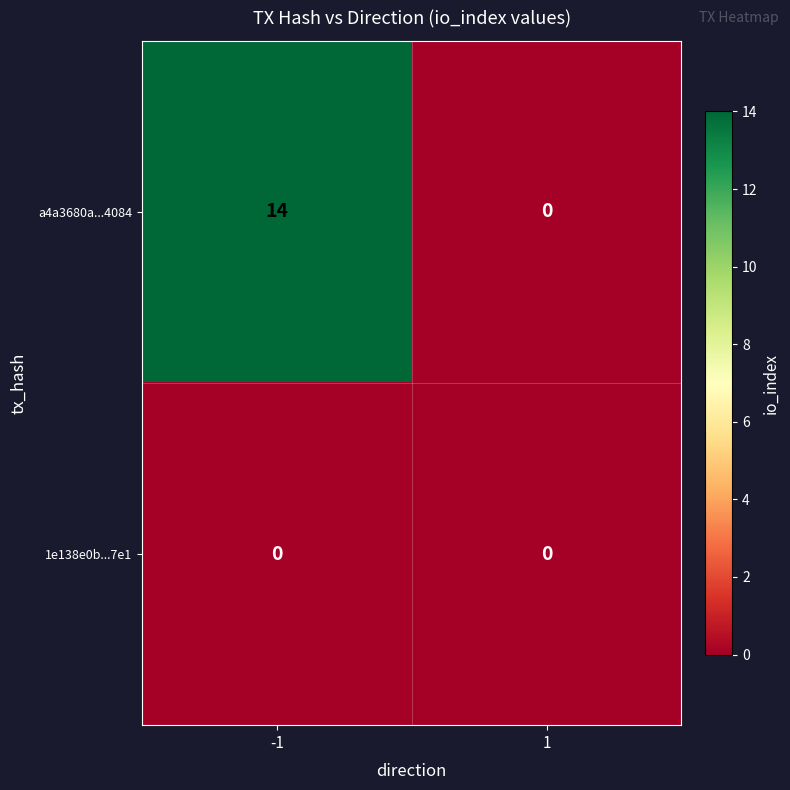

What is the spread (max minus min) of values at -1?

14